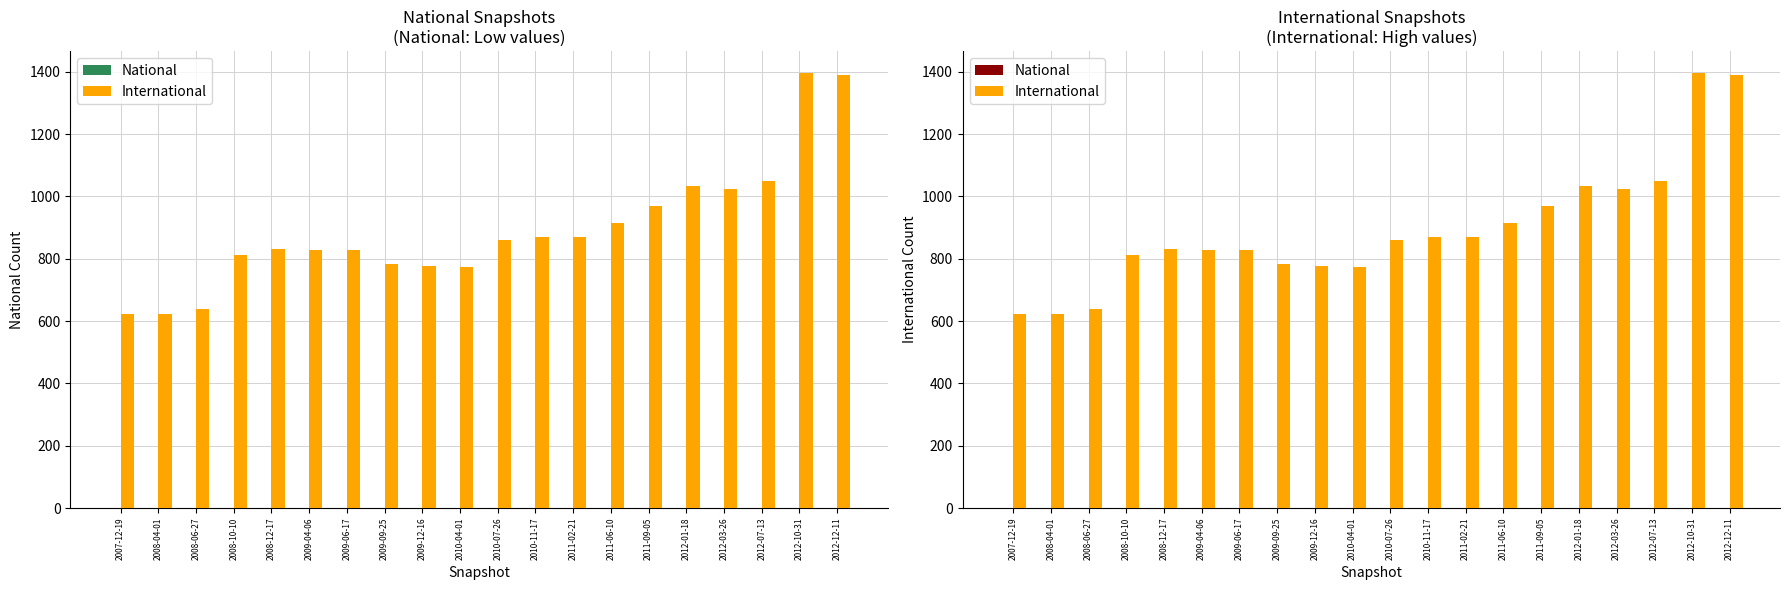

The International series shows 219 at 2012-03-26. True or false?

False